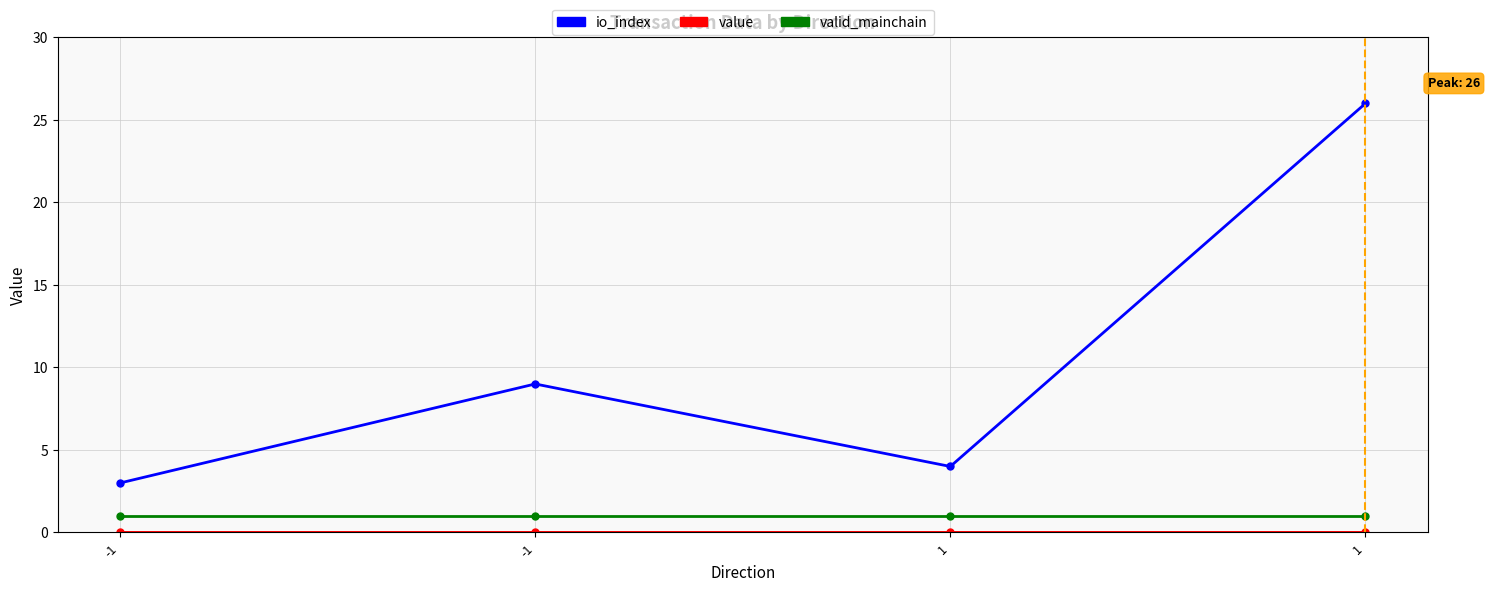

How many lines are shown in the chart?

3